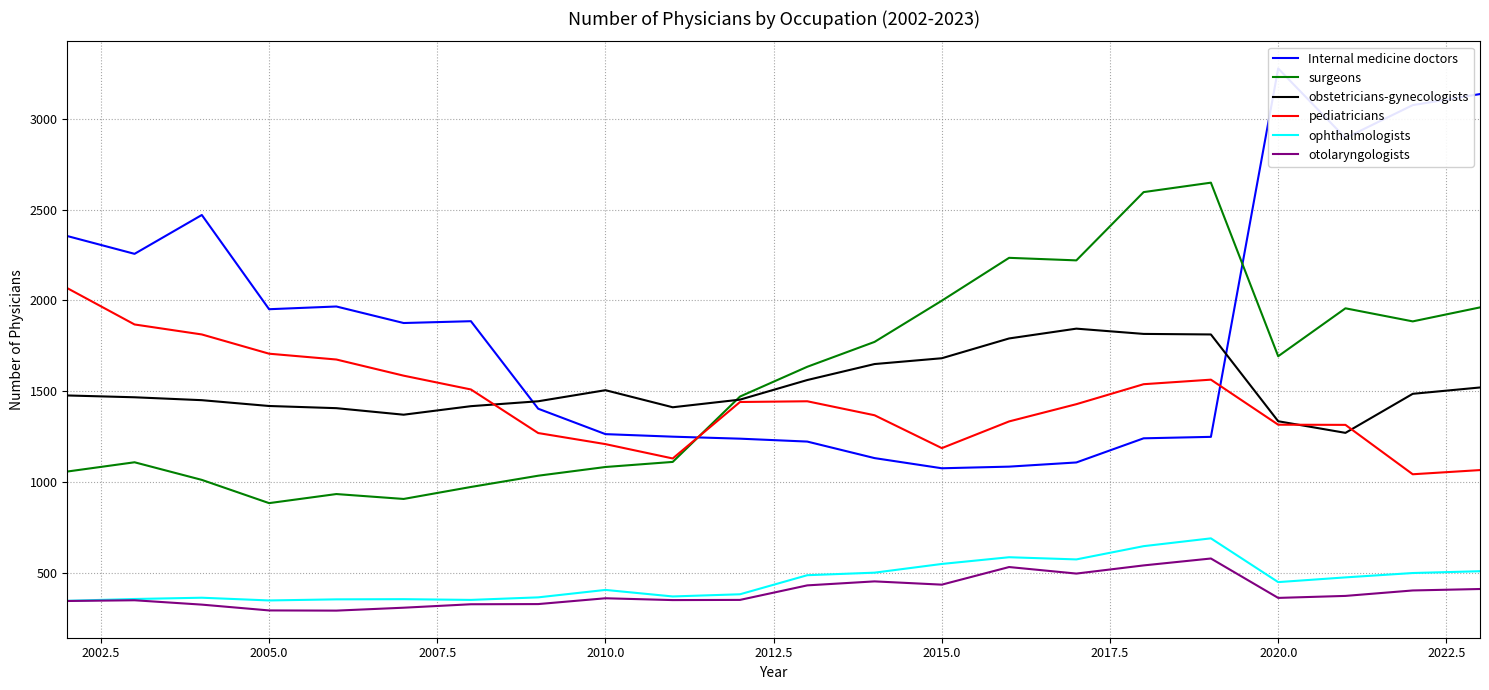

Rank the series by their maximum value, from lowest to highest.

otolaryngologists, ophthalmologists, obstetricians-gynecologists, pediatricians, surgeons, Internal medicine doctors